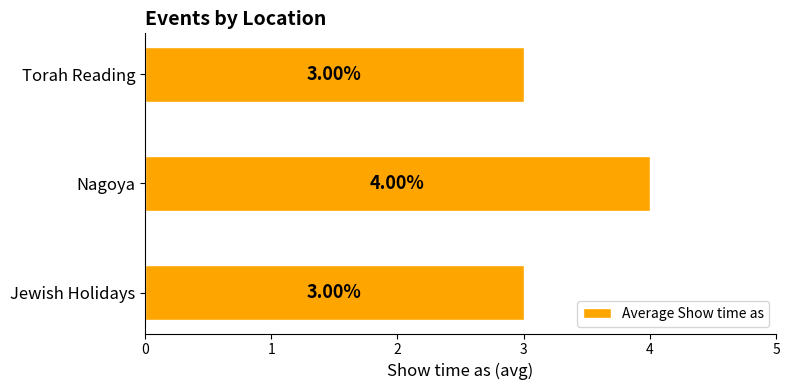

Which label corresponds to the largest value in the chart?

Nagoya